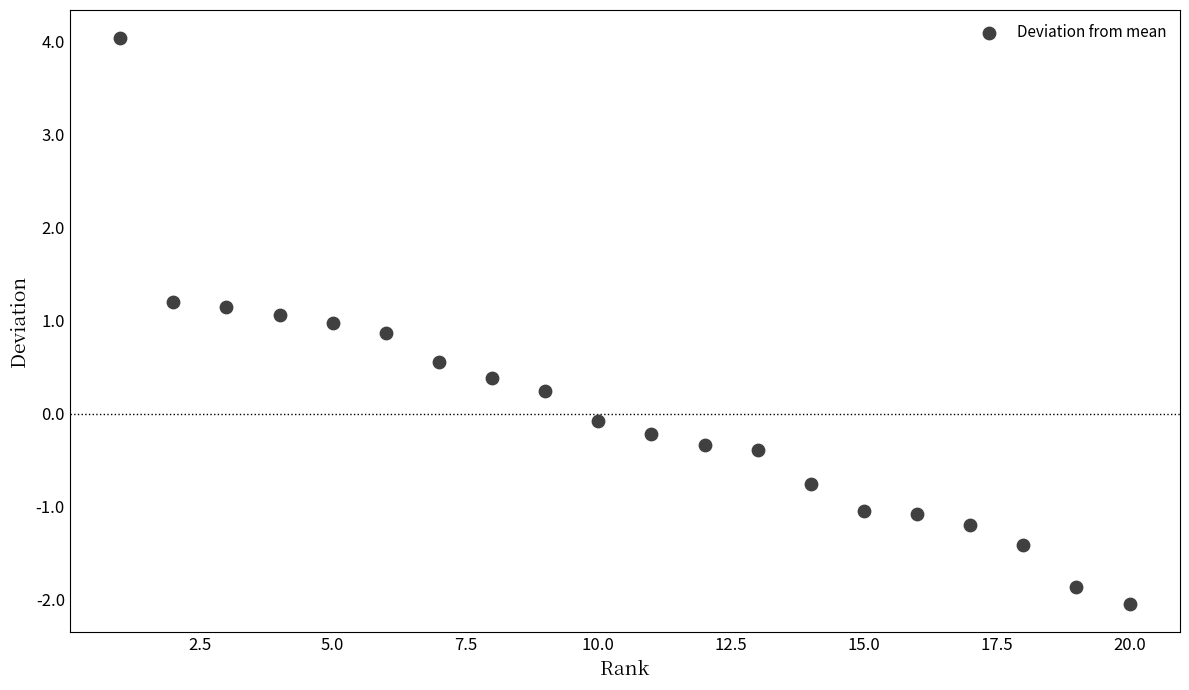

What is the range of Y values (max minus min)?

6.1